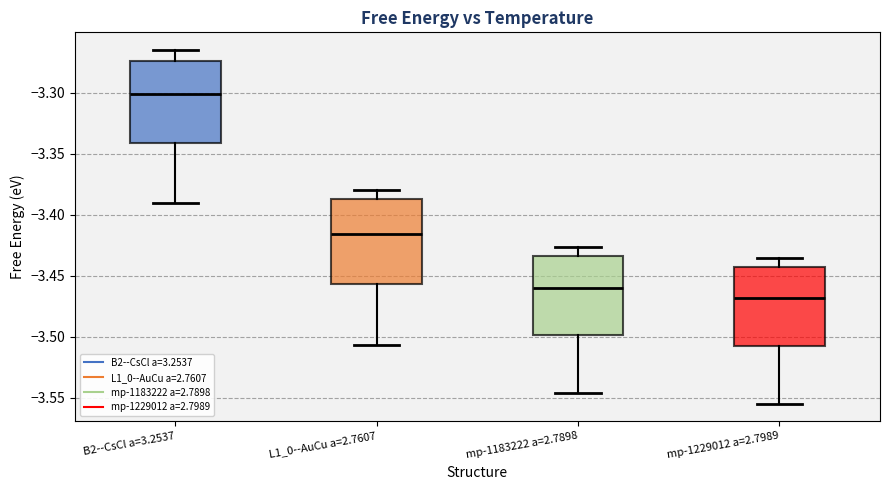

Which box has the highest median line?

B2--CsCl a=3.2537